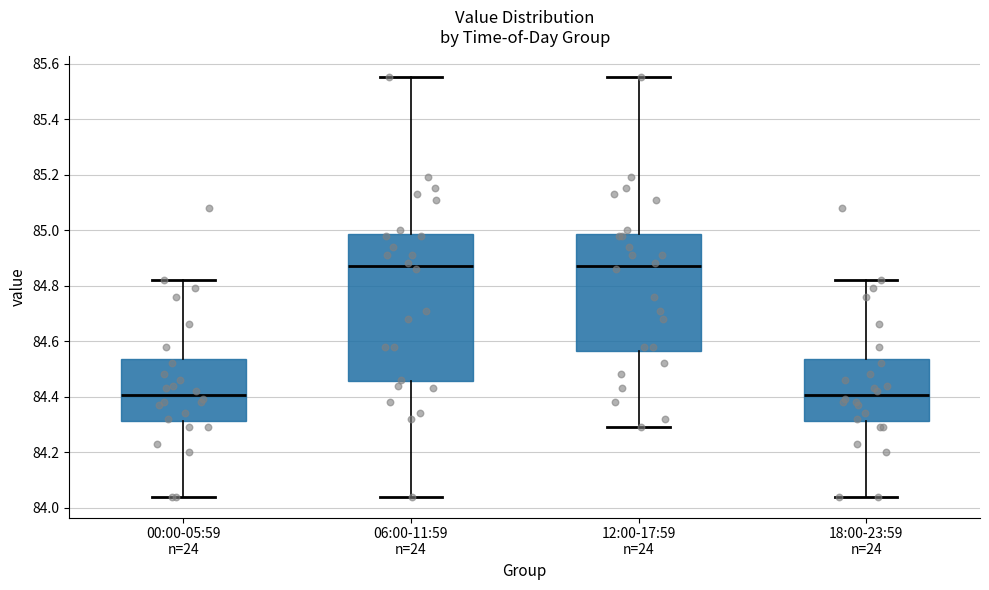

Comparing the boxes themselves (not the whiskers), which one is the tallest?

06:00-11:59 n=24